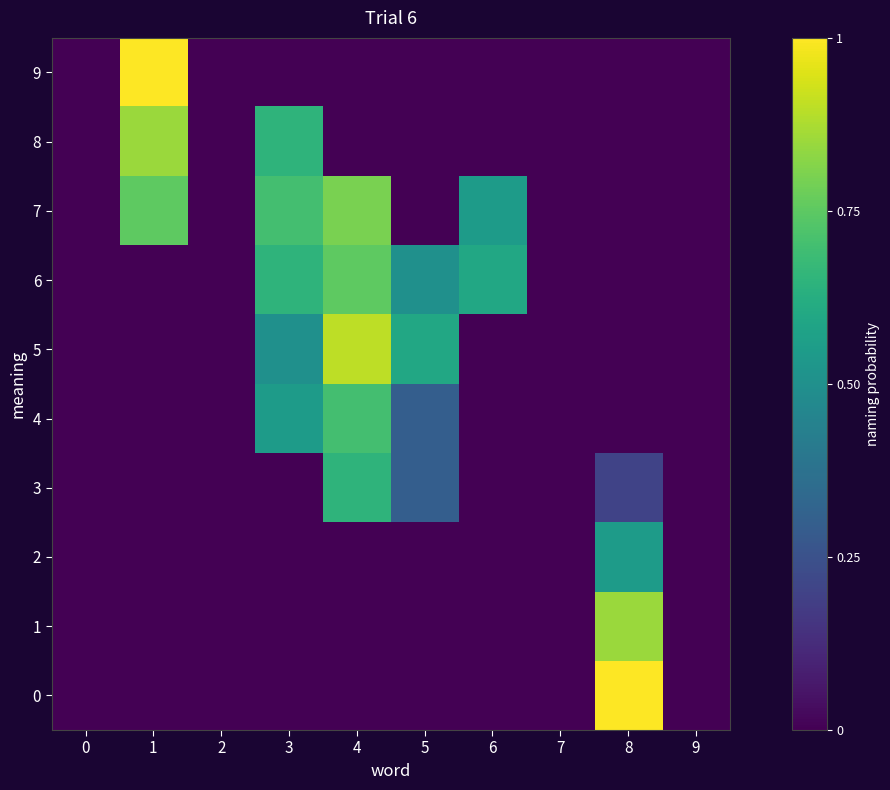

At which category does the chart reach its peak across all series?

8